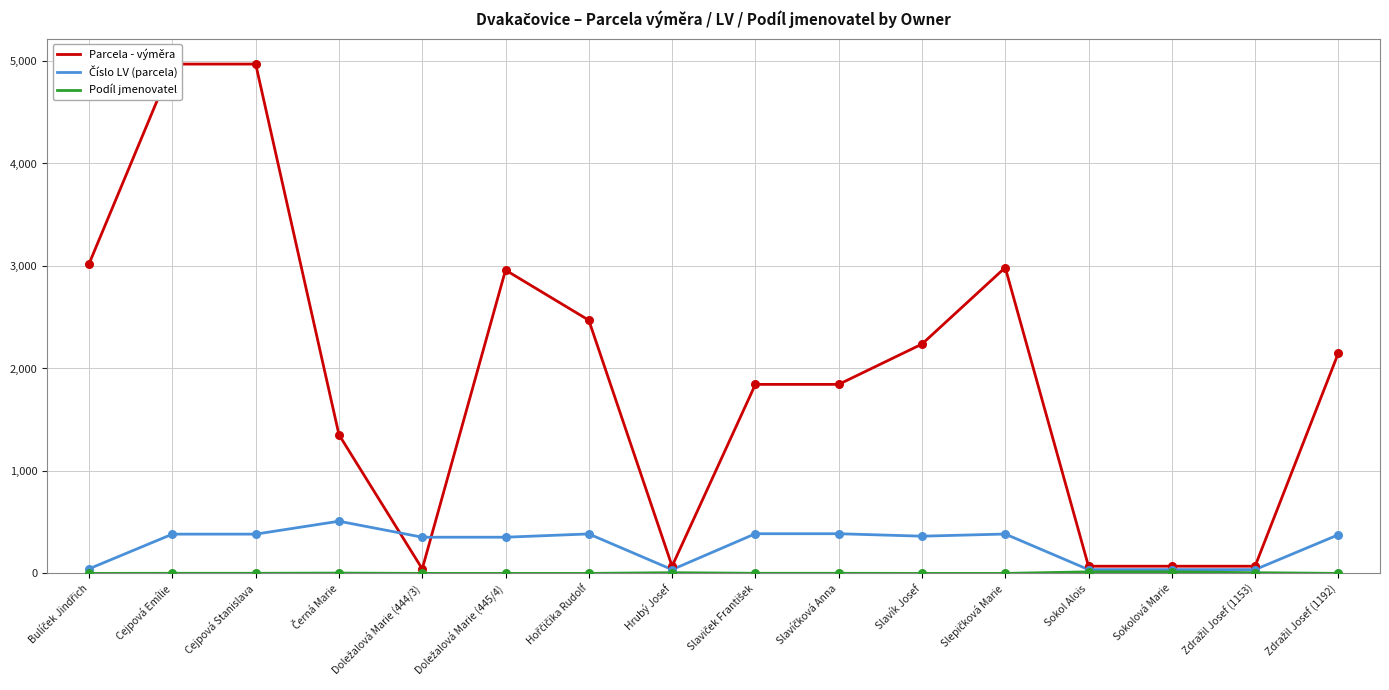

Is the value of Číslo LV (parcela) at Černá Marie greater than the value of Podíl jmenovatel at Černá Marie?

Yes